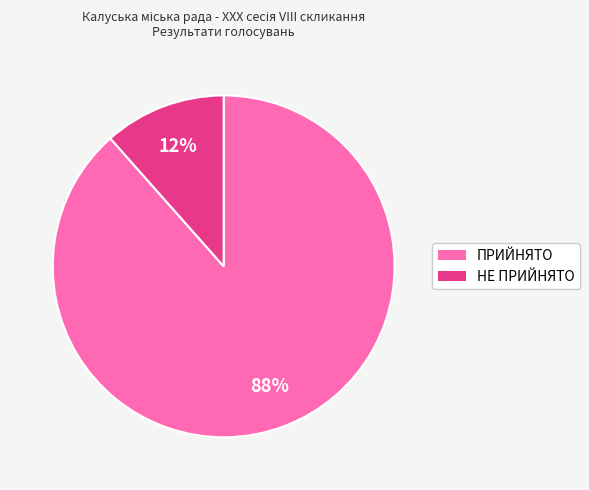

Between ПРИЙНЯТО and НЕ ПРИЙНЯТО, which is larger?

ПРИЙНЯТО